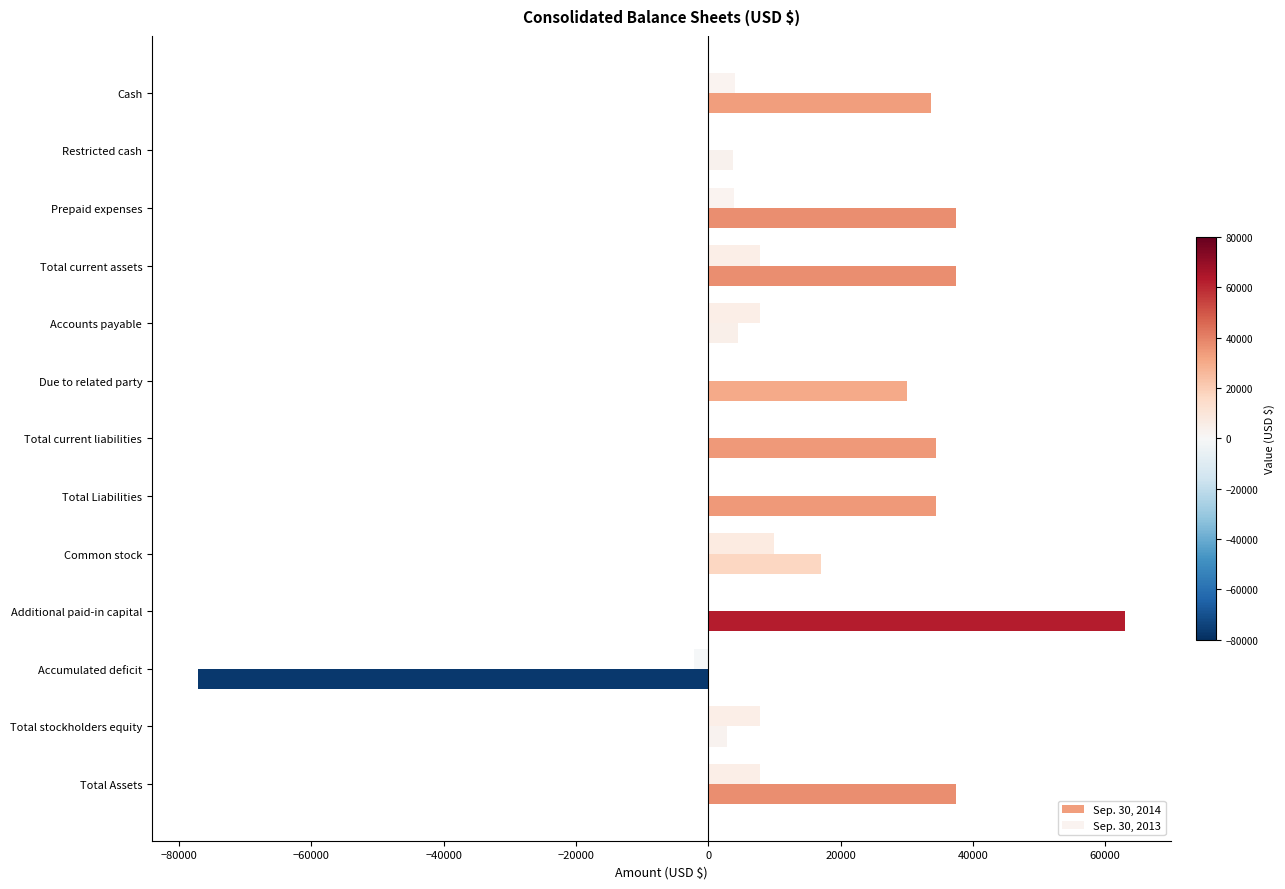

Is it true that Sep. 30, 2013 equals 7847 at Accounts payable?

True